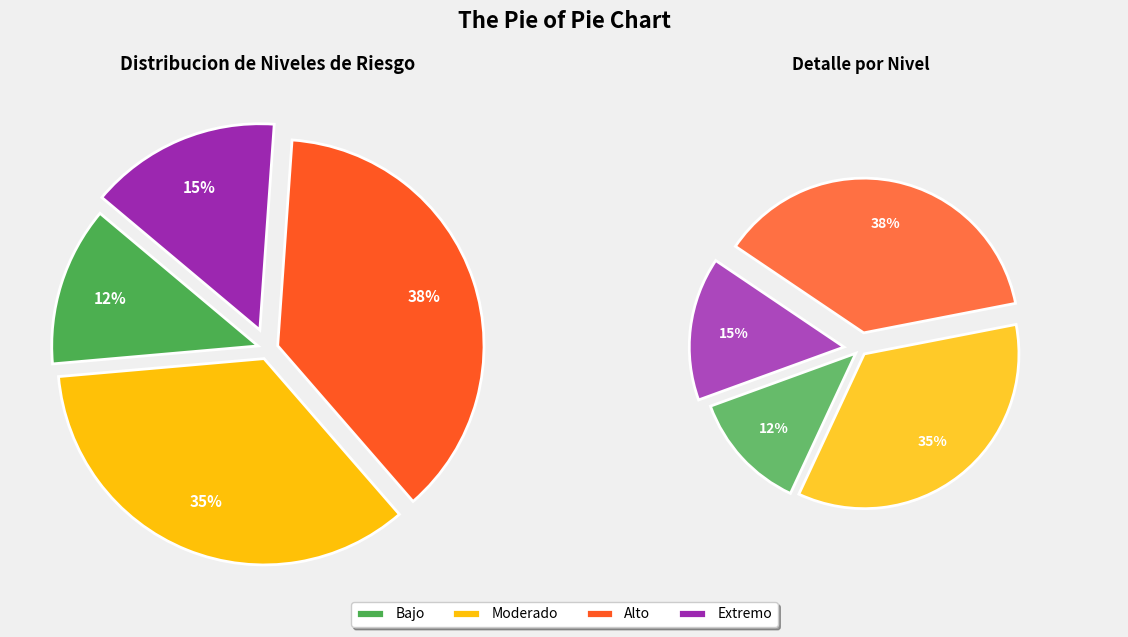

Between Bajo and Moderado, which is larger?

Moderado